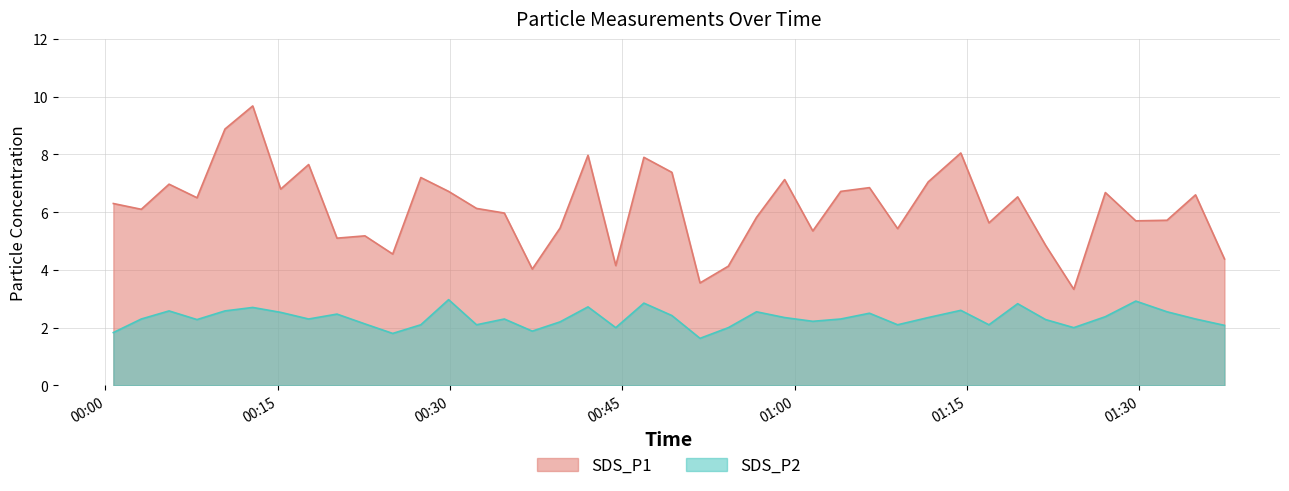

Does the chart have visible grid lines?

Yes